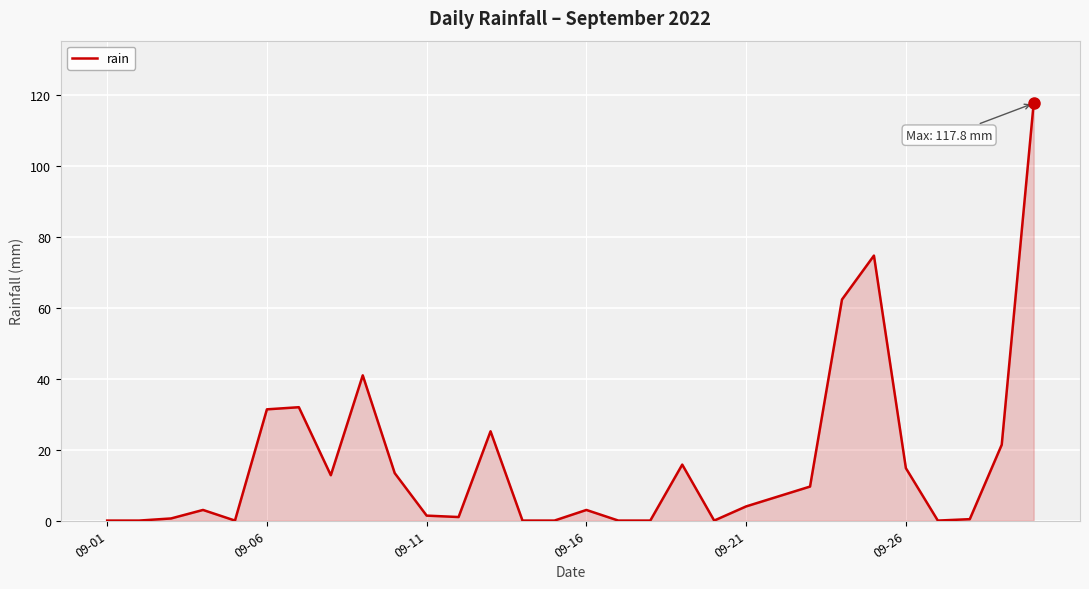

What is the difference between the second highest and second lowest values?

74.8